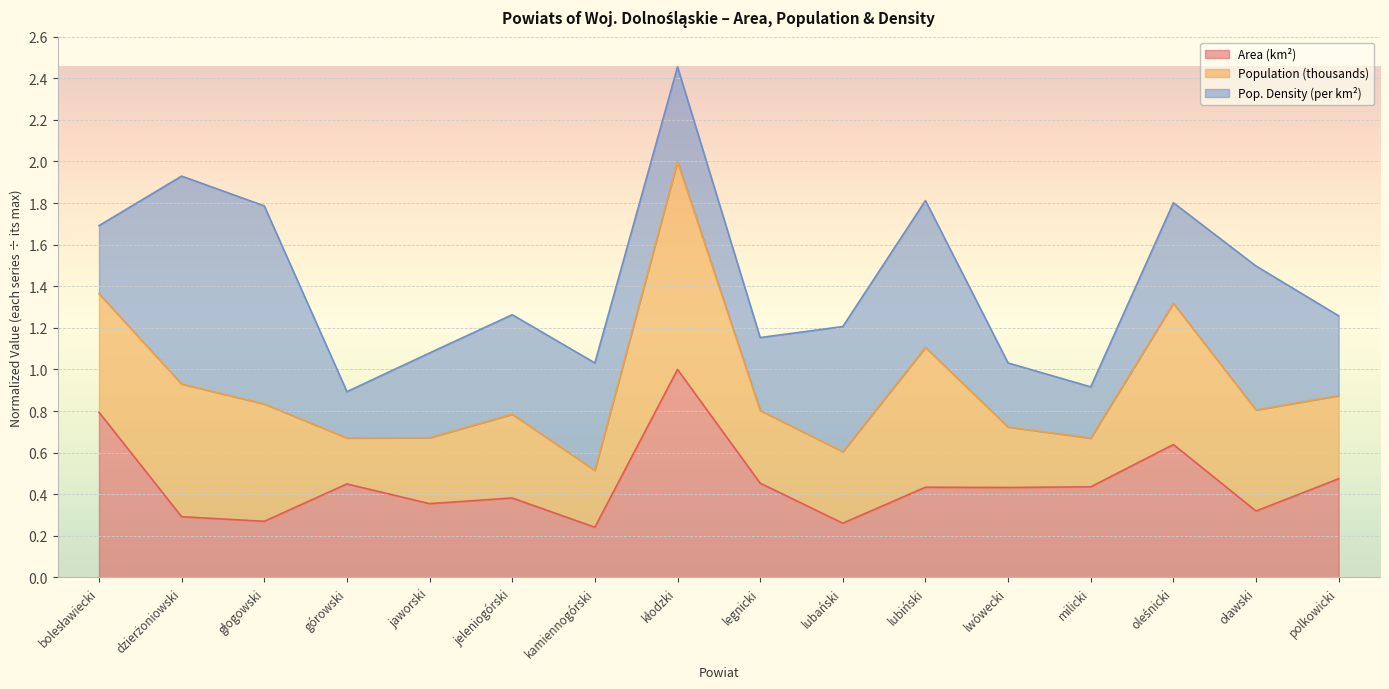

The Area (km²) series shows 0.1 at jaworski. True or false?

False